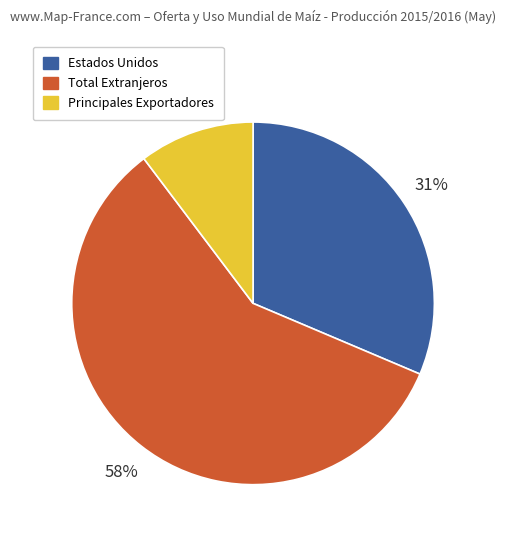

Combined, do Estados Unidos and Principales Exportadores account for over 50%?

No